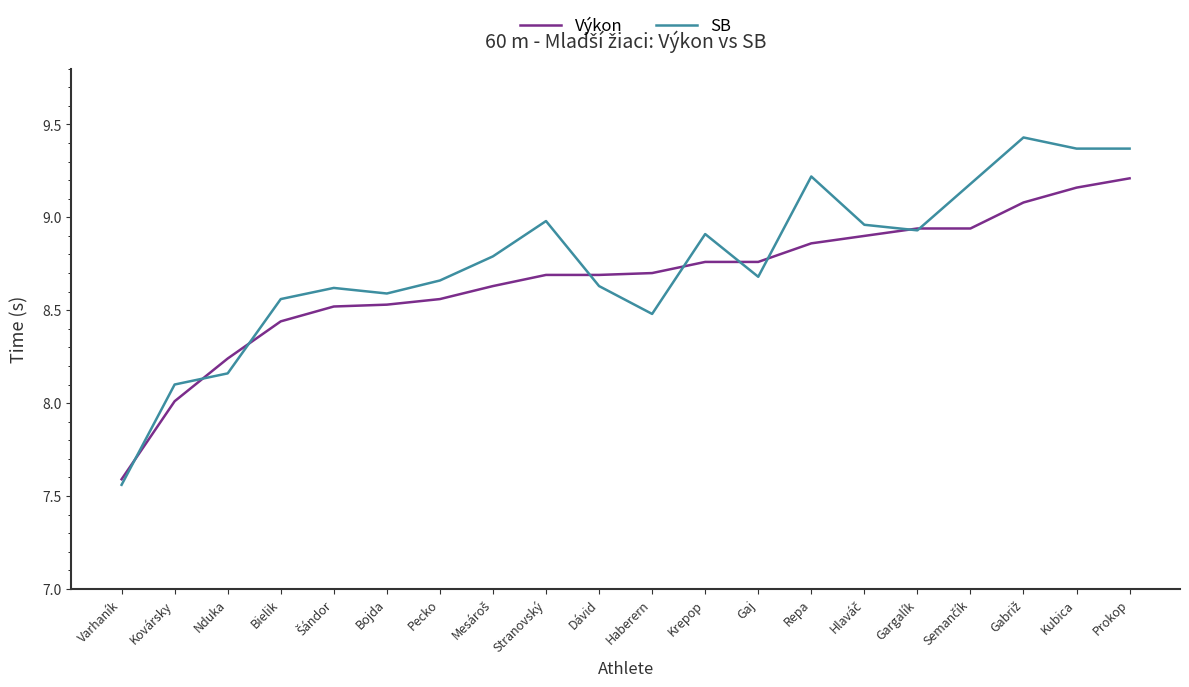

Which series changed the most between Bojda and Kubica?

SB